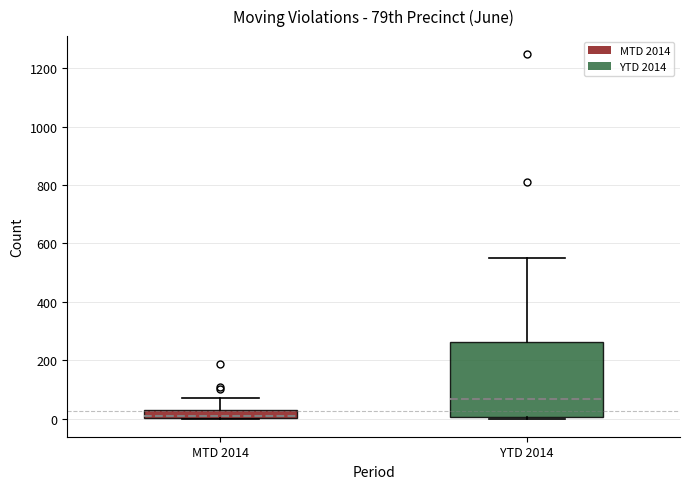

Comparing the boxes themselves (not the whiskers), which one is the tallest?

YTD 2014